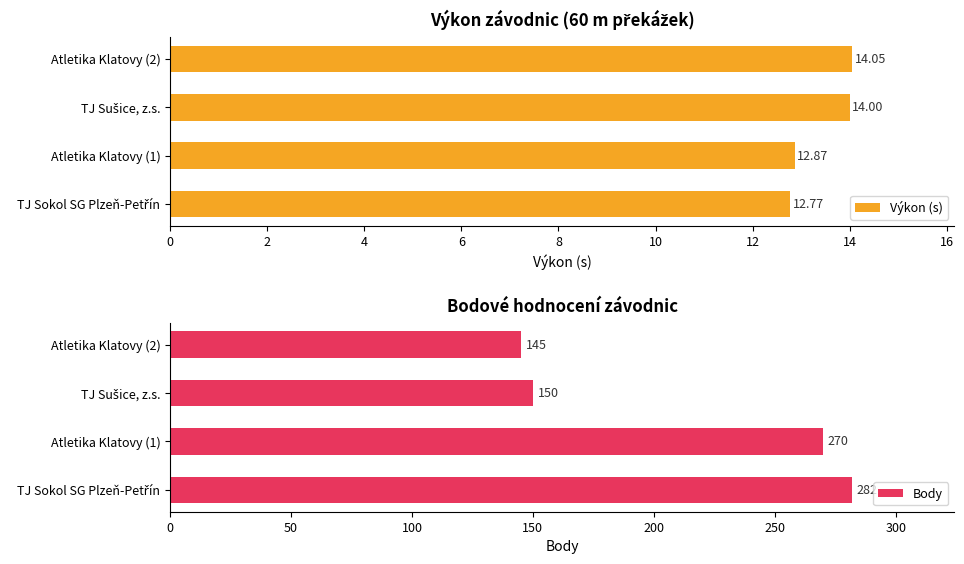

What is the difference between the maximum and minimum values in the Výkon (s) series?

1.3